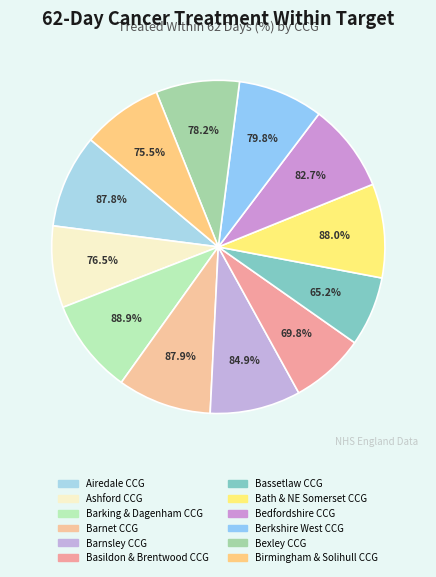

To the nearest percent, what portion does NHS Barking and Dagenham CCG represent?

9%